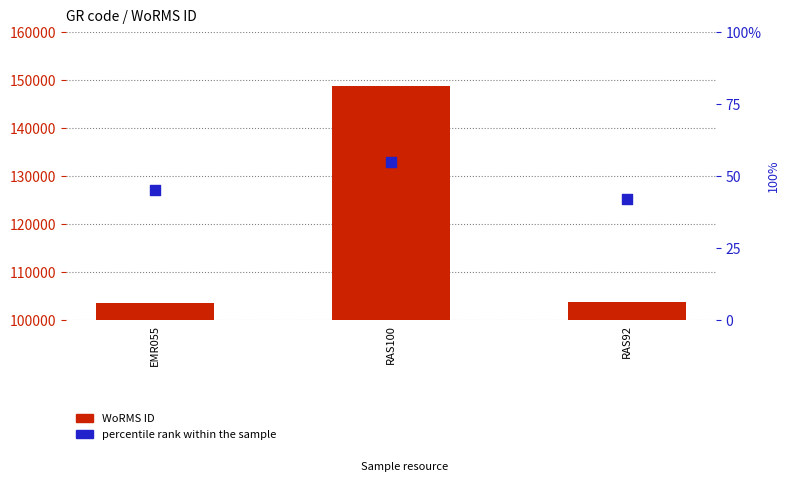

Which series reaches the maximum Y coordinate?

WoRMS ID